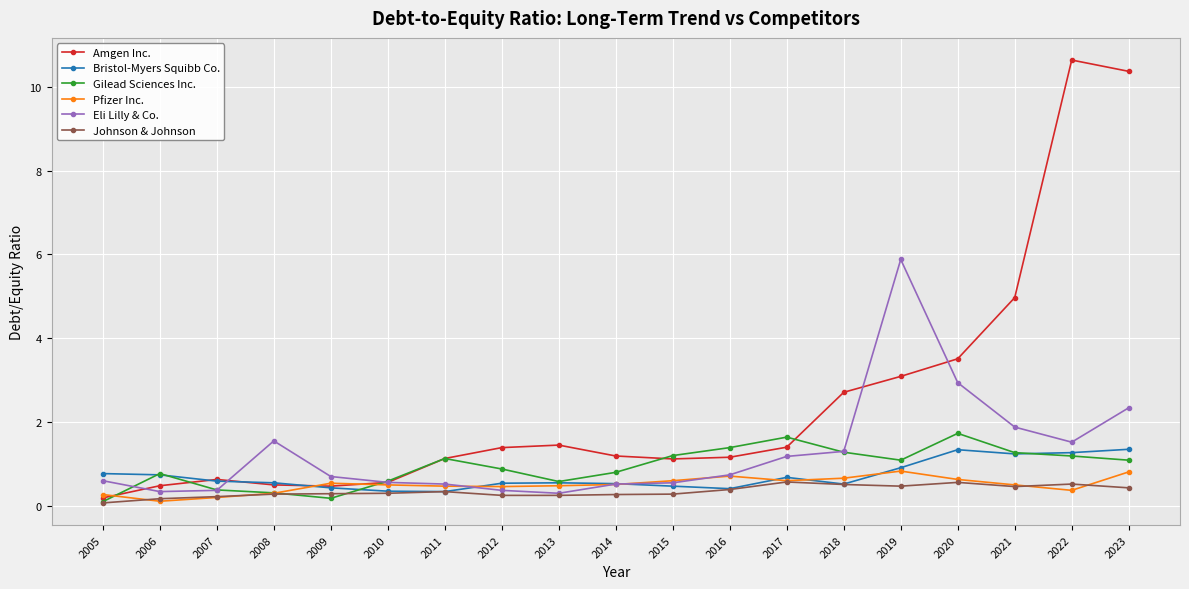

Which category has the highest value in the Amgen Inc. series?

2022